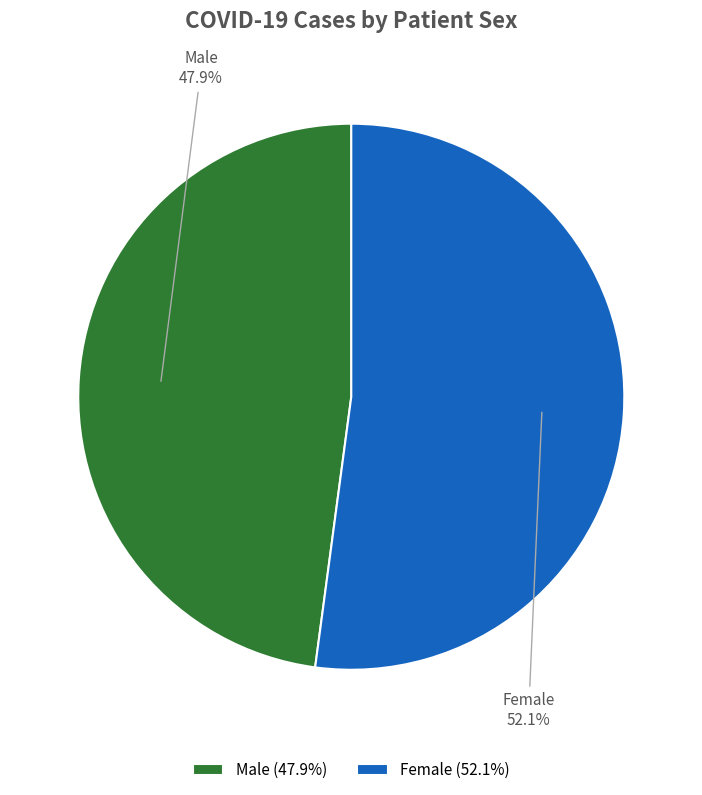

The Male slice represents 57% of the pie. True or false?

False